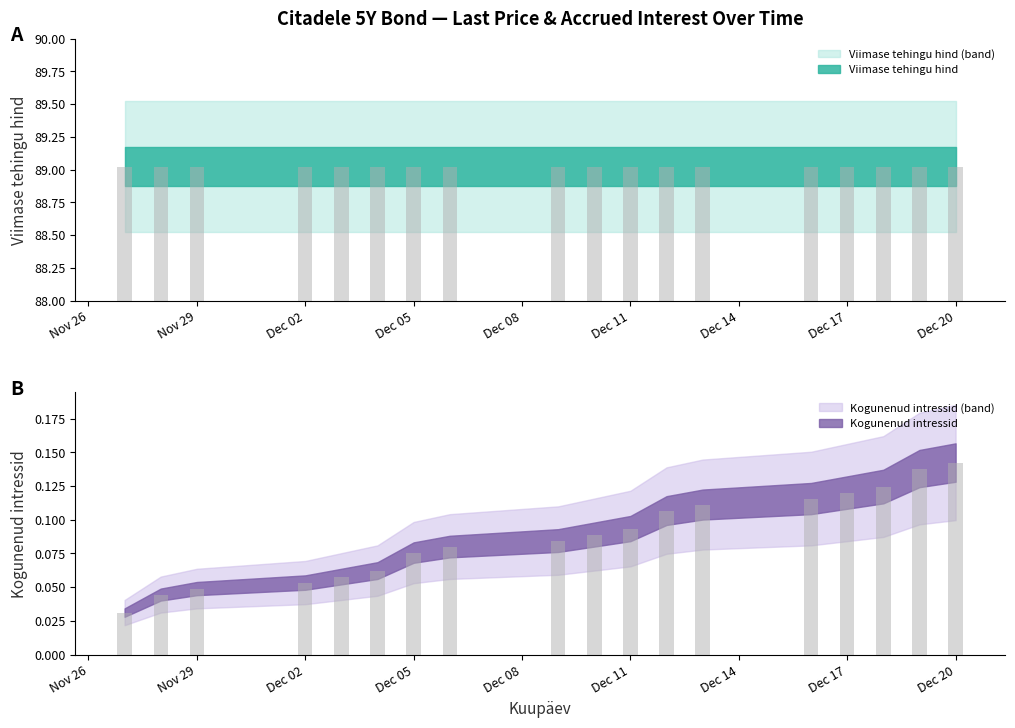

Rank the categories by value from lowest to highest.

2024-11-27, 2024-11-28, 2024-11-29, 2024-12-02, 2024-12-03, 2024-12-04, 2024-12-05, 2024-12-06, 2024-12-09, 2024-12-10, 2024-12-11, 2024-12-12, 2024-12-13, 2024-12-16, 2024-12-17, 2024-12-18, 2024-12-19, 2024-12-20